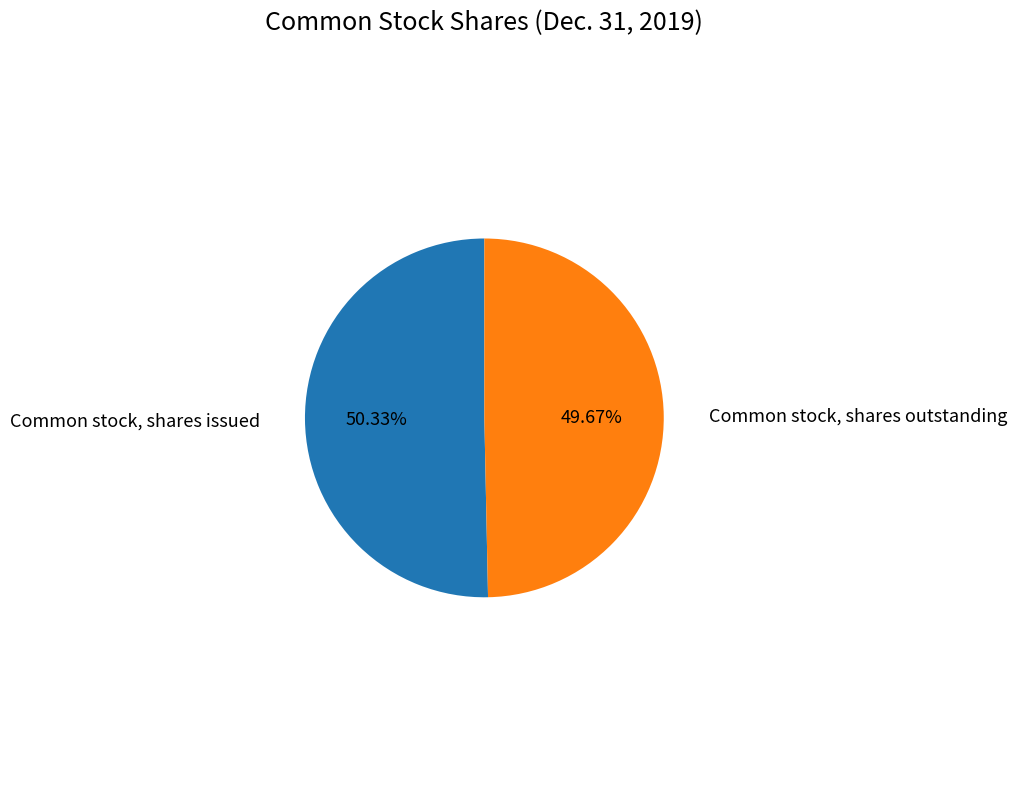

Is there a majority slice in this chart?

Yes